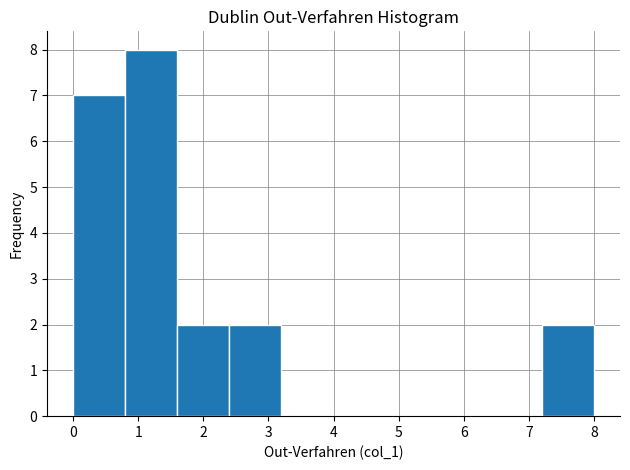

Which range on the x-axis has the tallest bar?

0.8 to 1.6